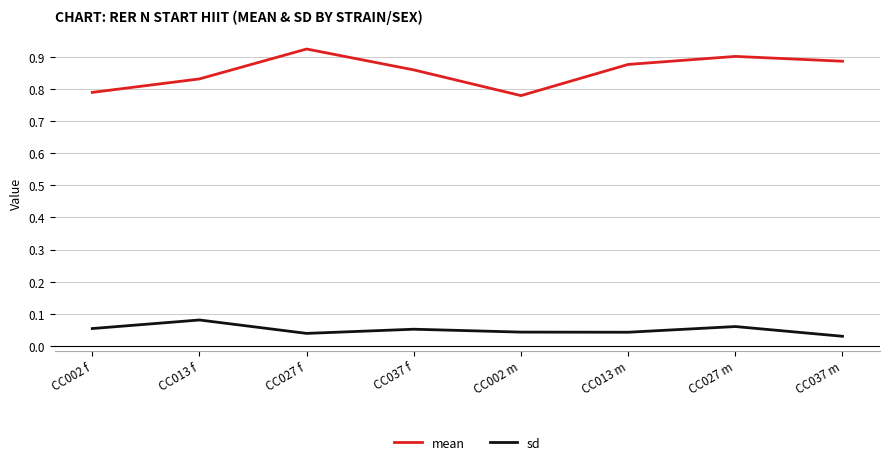

Which label corresponds to the largest value in the chart?

CC027 f